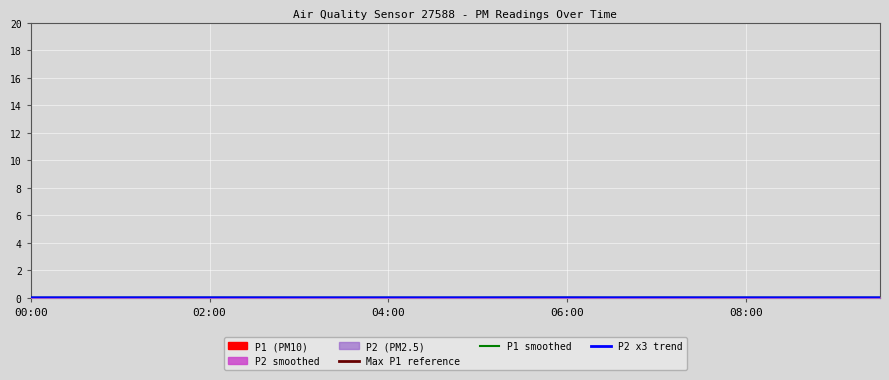

True or false: P2_smooth has more than 2 points higher than both neighbors.

True